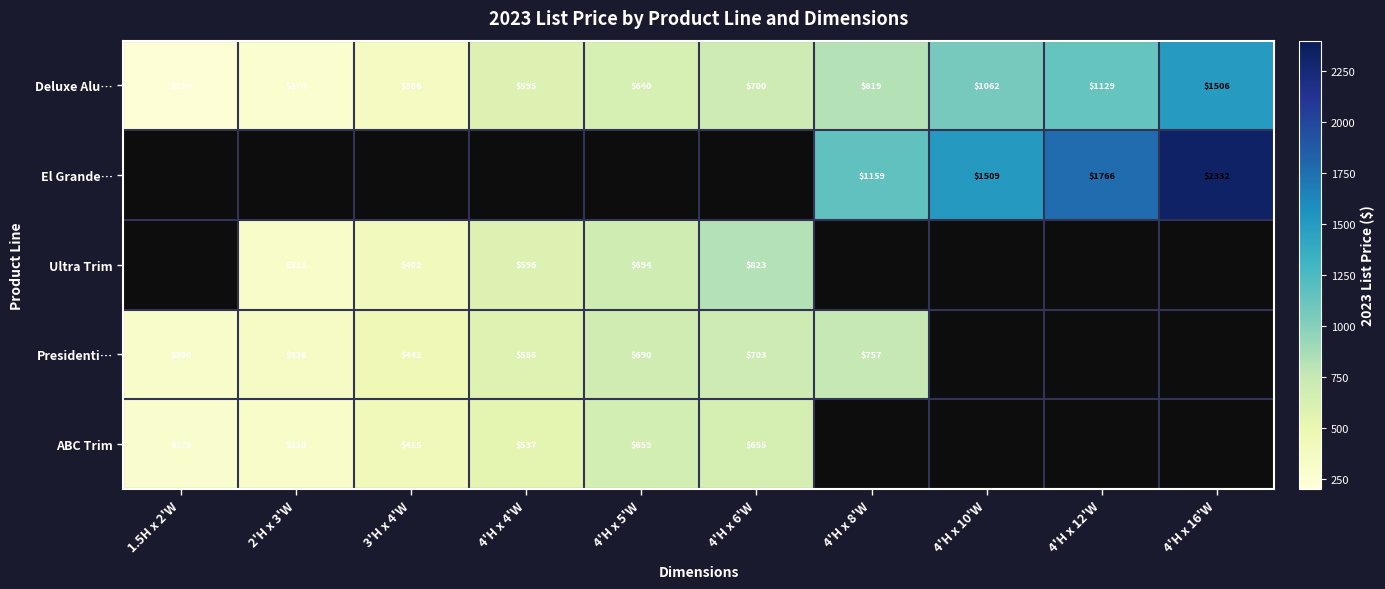

What is the spread (max minus min) of values at 2'H x 3'W?

61.9